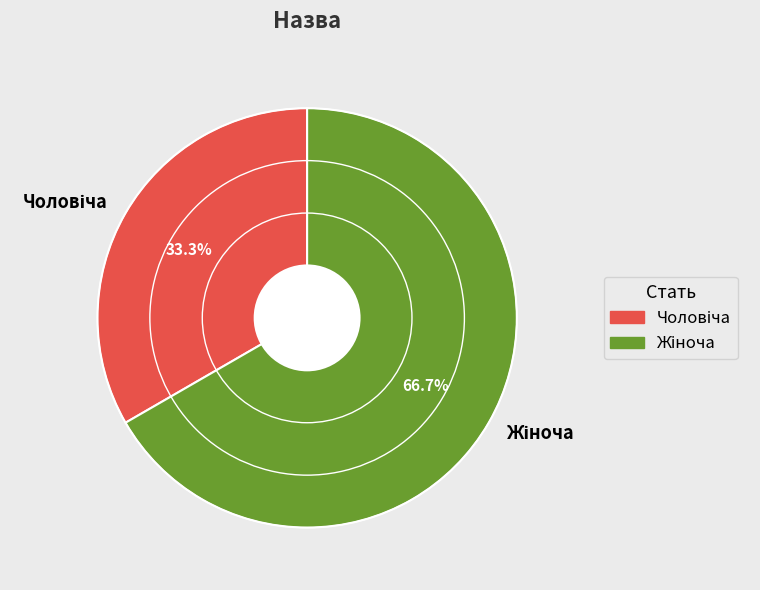

Is there any slice that represents more than half of the pie?

Yes